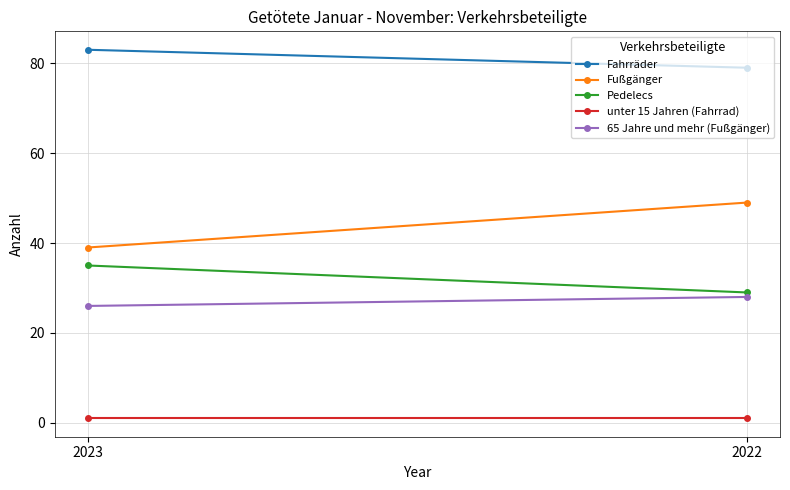

At which category is the sum across all series the highest?

2022